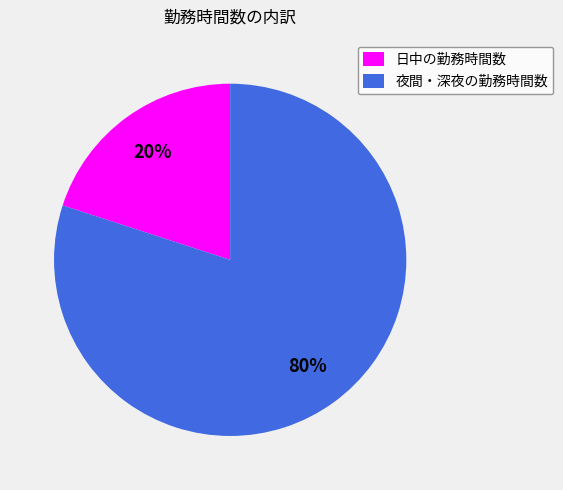

What is the majority slice?

夜間・深夜の勤務時間数